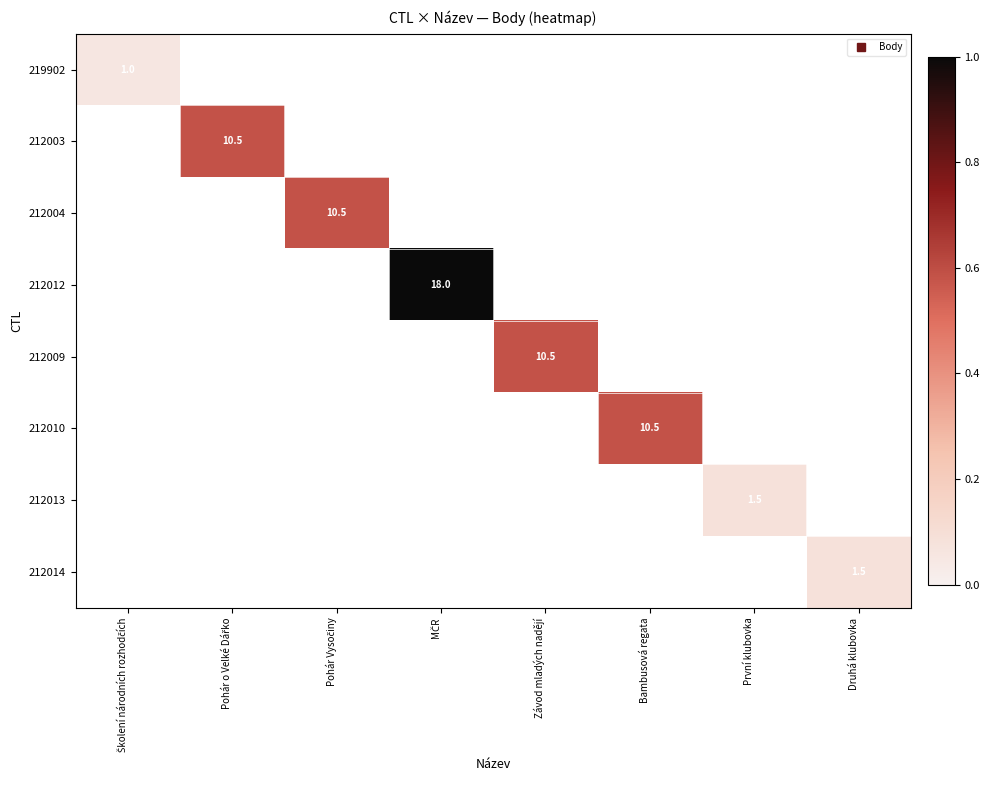

Where does the 212009 series first go above 10?

Závod mladých nadějí